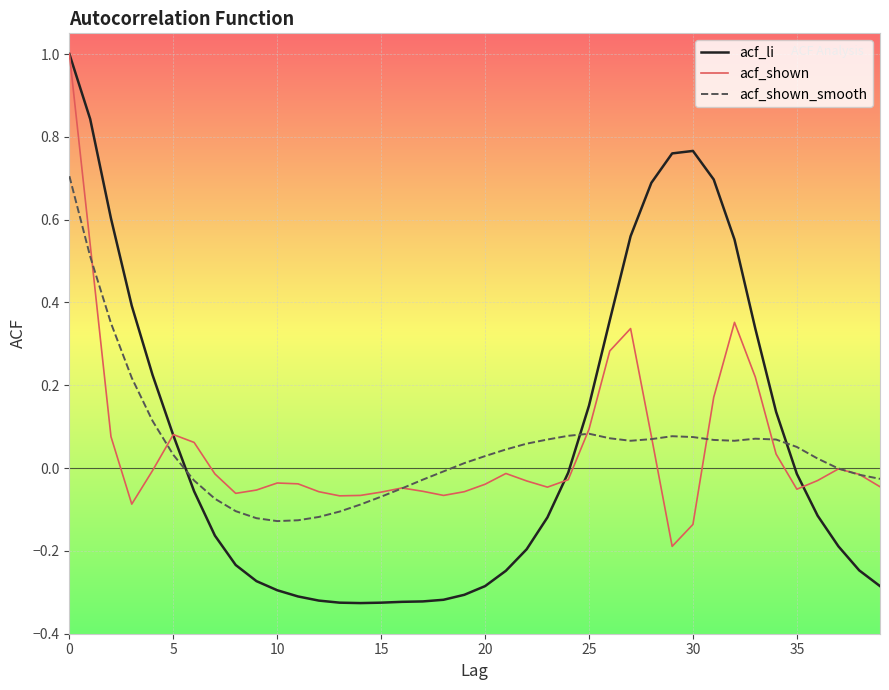

Which series has the largest range (max minus min)?

acf_li